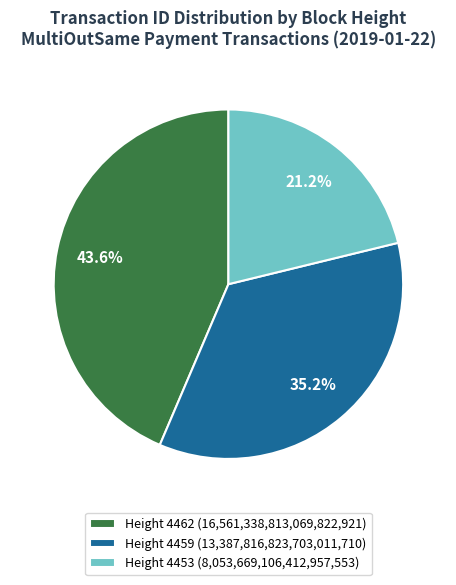

How many slices are in this pie chart?

3